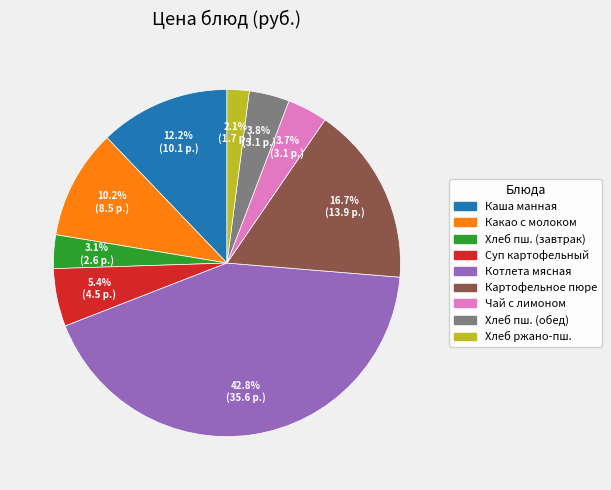

To the nearest percent, what is the difference between the largest and smallest slice percentages?

41%